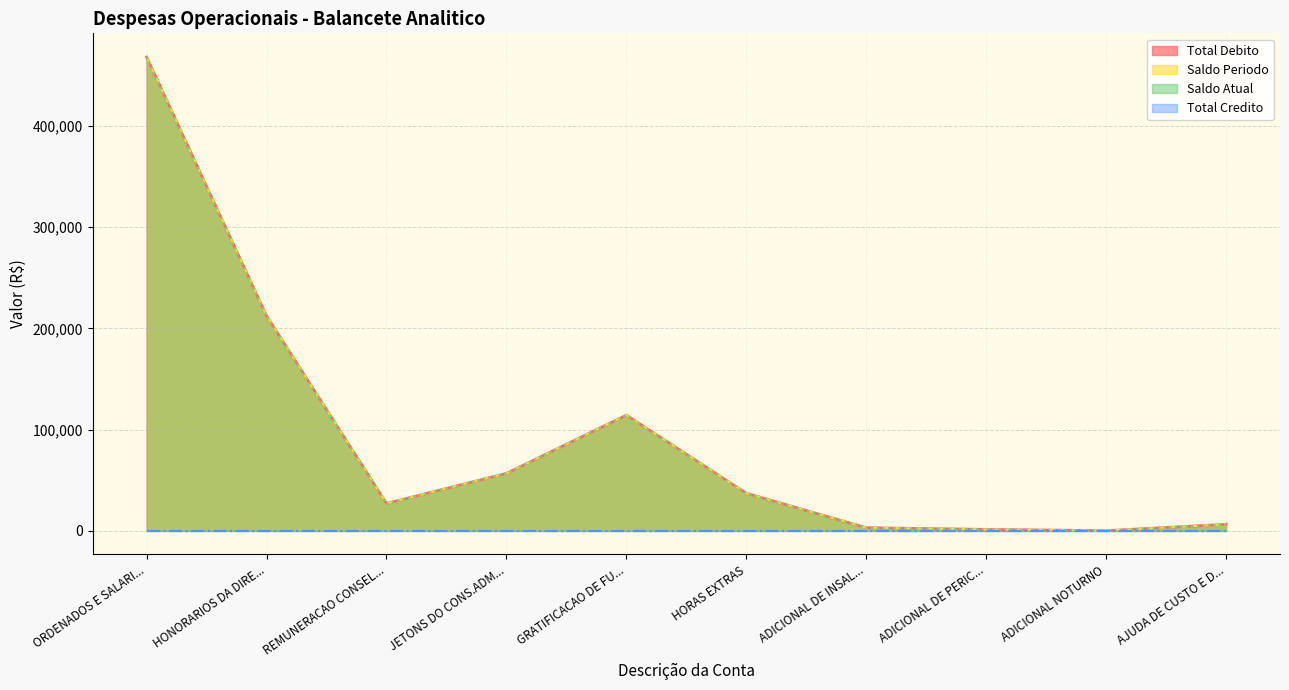

List the labels in order of TOTAL DEBITO value, largest first.

ORDENADOS E SALARI..., HONORARIOS DA DIRE..., GRATIFICACAO DE FU..., JETONS DO CONS.ADM..., HORAS EXTRAS, REMUNERACAO CONSEL..., AJUDA DE CUSTO E D..., ADICIONAL DE INSAL..., ADICIONAL DE PERIC..., ADICIONAL NOTURNO